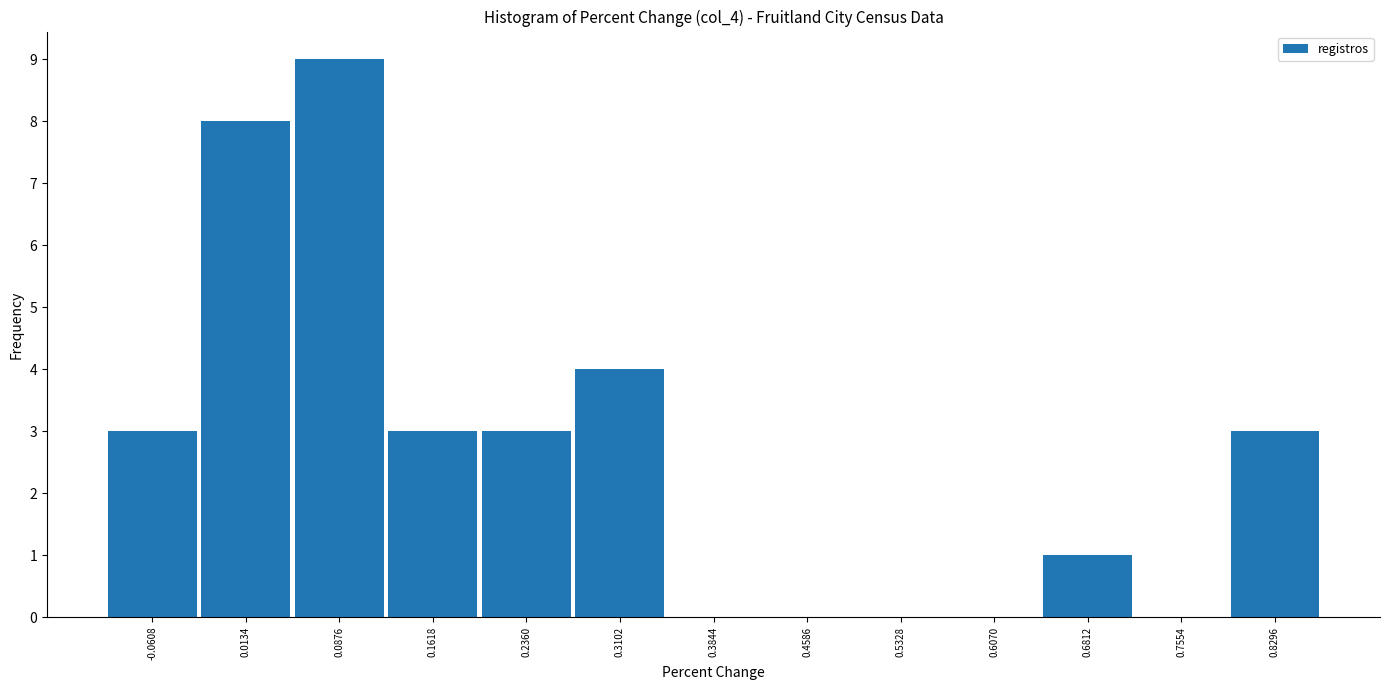

Reading left to right, transcribe this chart: for each bar, give the range it covers on the x-axis and its height. Neither the bar edges nor the heights are printed on the chart, so give them approximately, as read against the axes.

-0.10 to -0.02: 3
-0.02 to 0.05: 8
0.05 to 0.12: 9
0.12 to 0.20: 3
0.20 to 0.27: 3
0.27 to 0.35: 4
0.35 to 0.42: 0
0.42 to 0.50: 0
0.50 to 0.57: 0
0.57 to 0.64: 0
0.64 to 0.72: 1
0.72 to 0.79: 0
0.79 to 0.87: 3